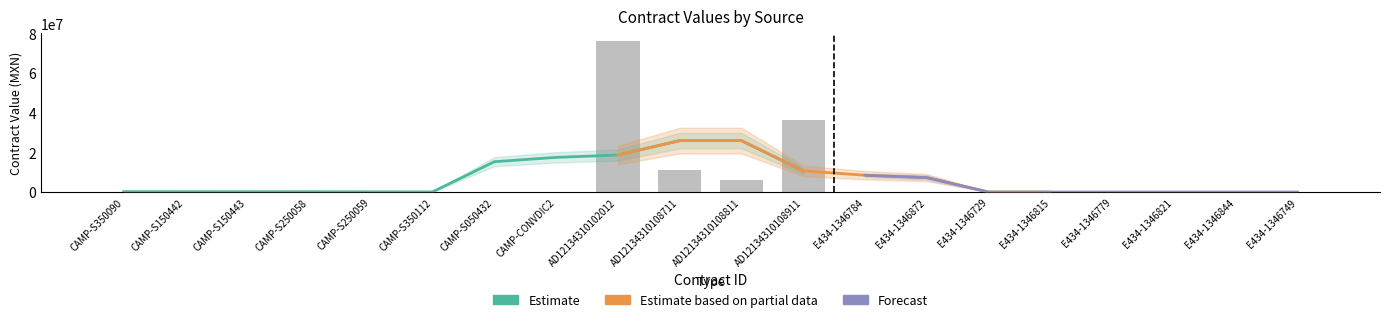

The chart shows a value of 150.8 at E434-1346821. True or false?

True